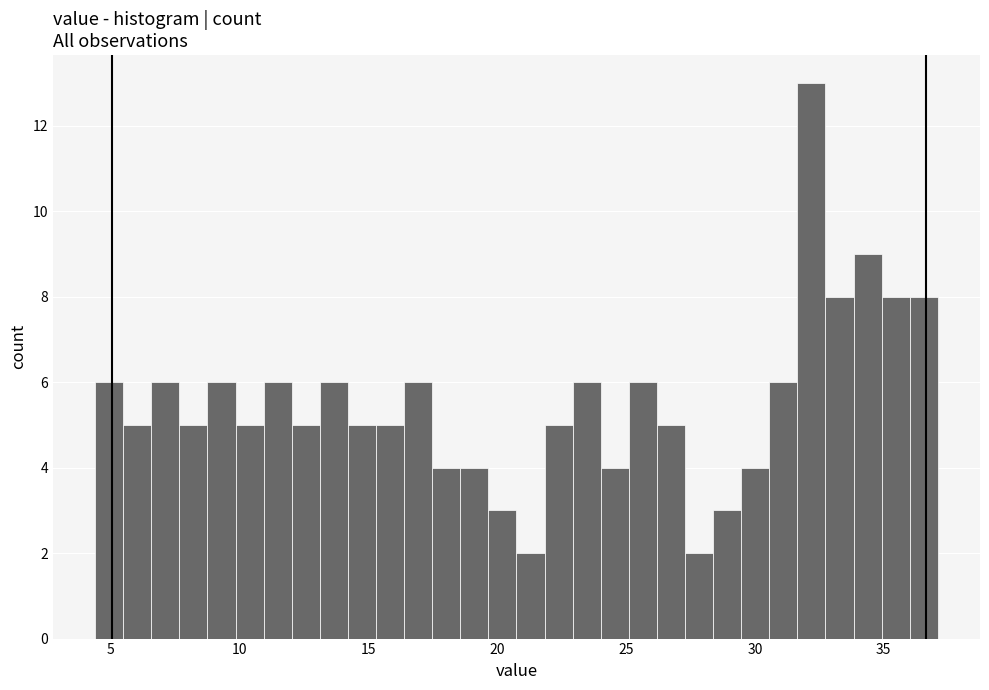

Around what value on the x-axis is the tallest bar? Give the approximate position of its centre, as read against the axis.

32.0